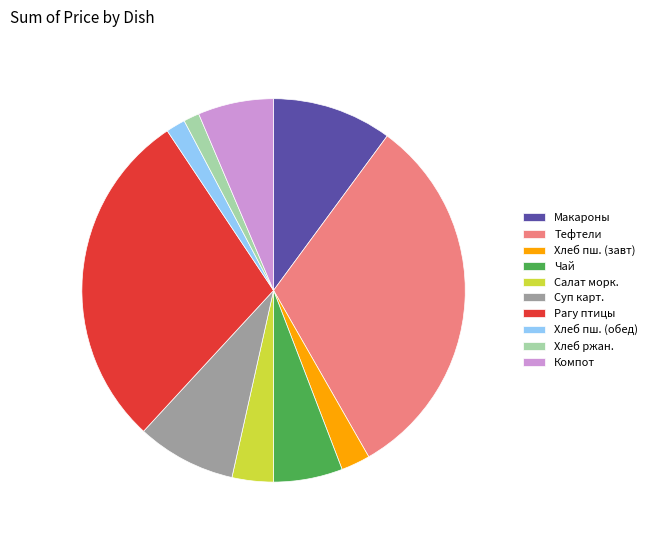

Combined, do Хлеб ржан. and Суп карт. account for over 50%?

No